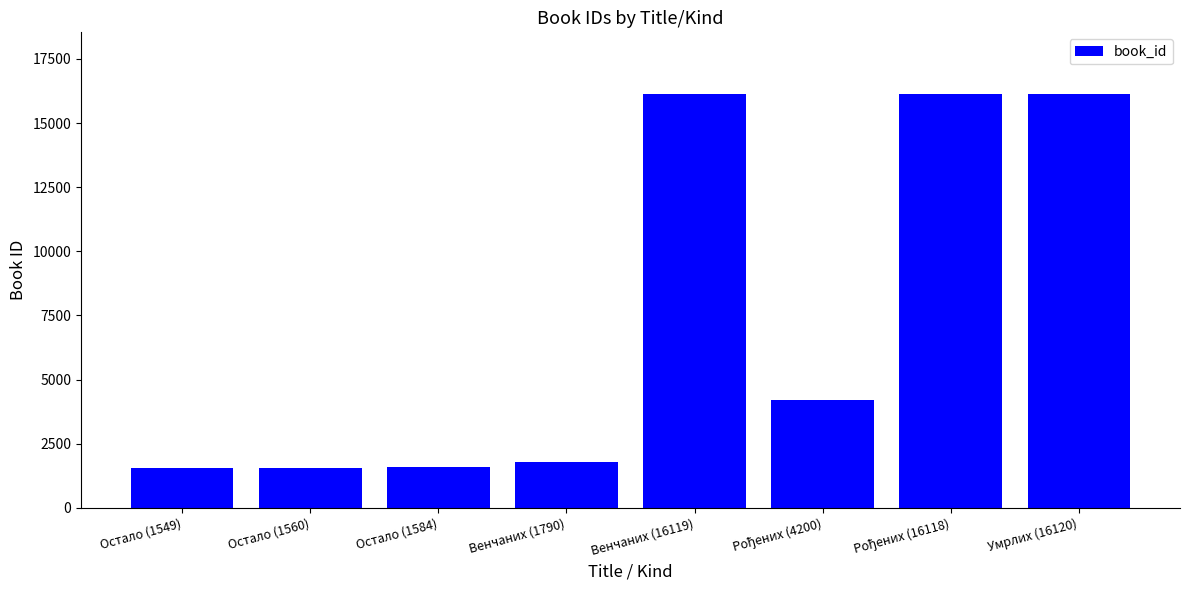

What is the minimum value shown in the chart?

1549